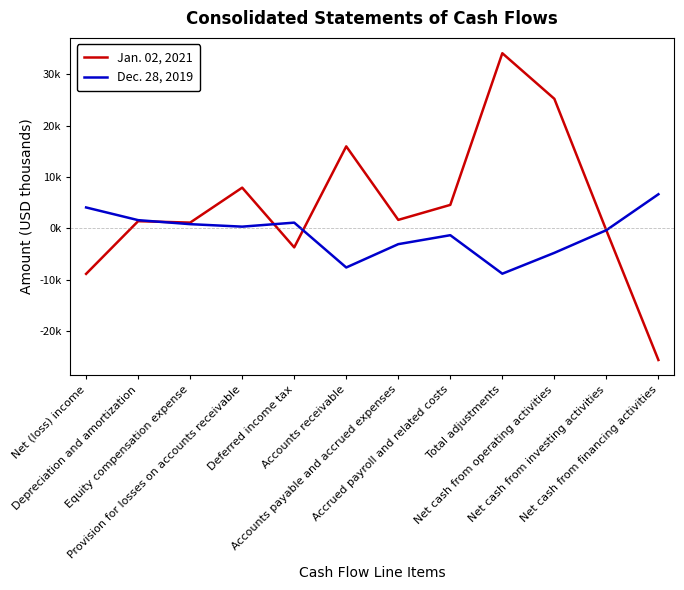

What is the sum of all Jan. 02, 2021 values?

53191